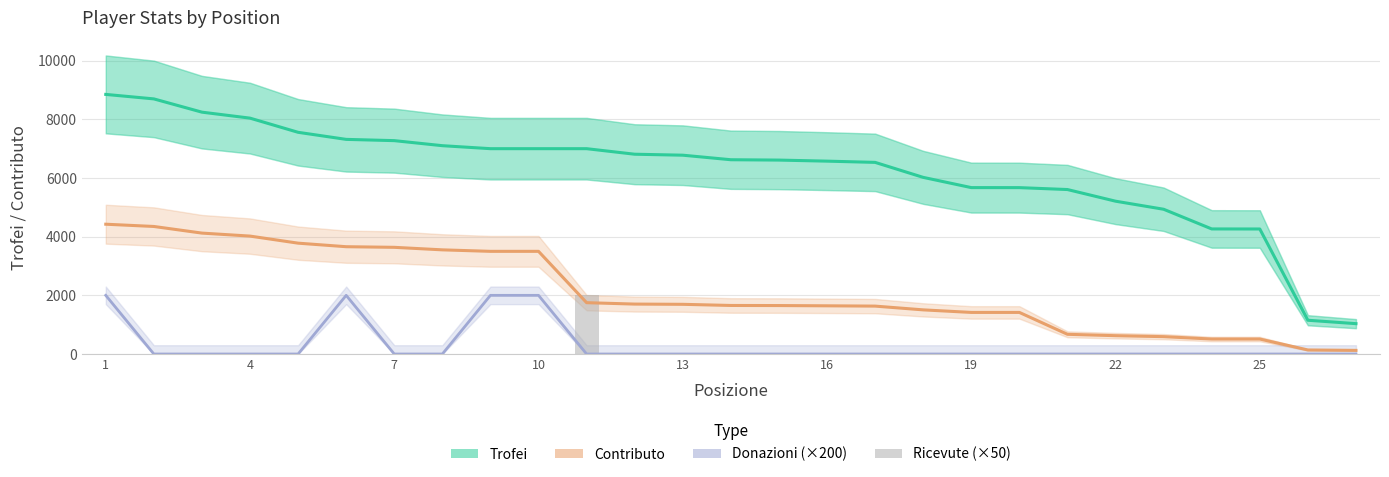

True or false: Ricevute (×50) has a value of 1175 at 13.

False